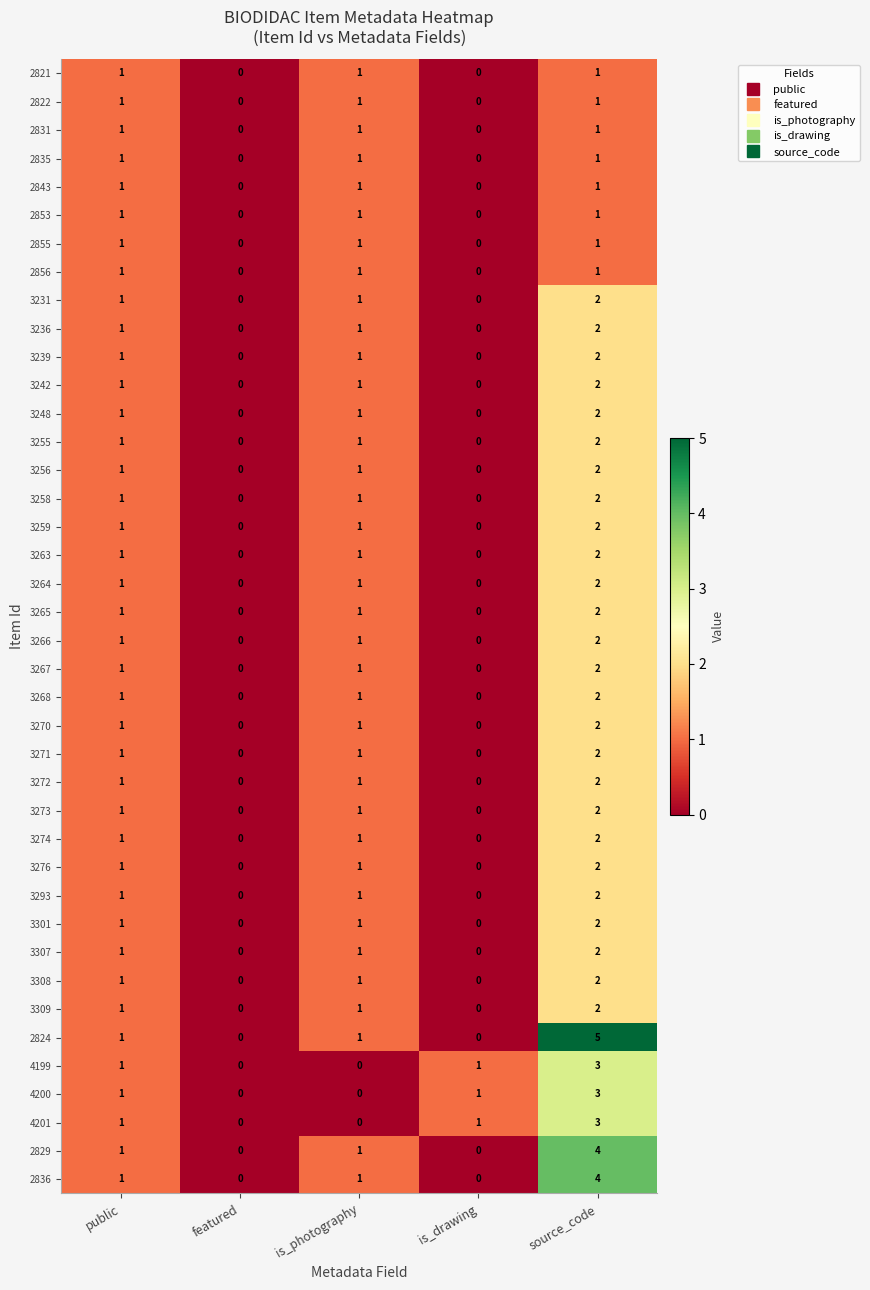

At which category is the sum across all series the highest?

source_code